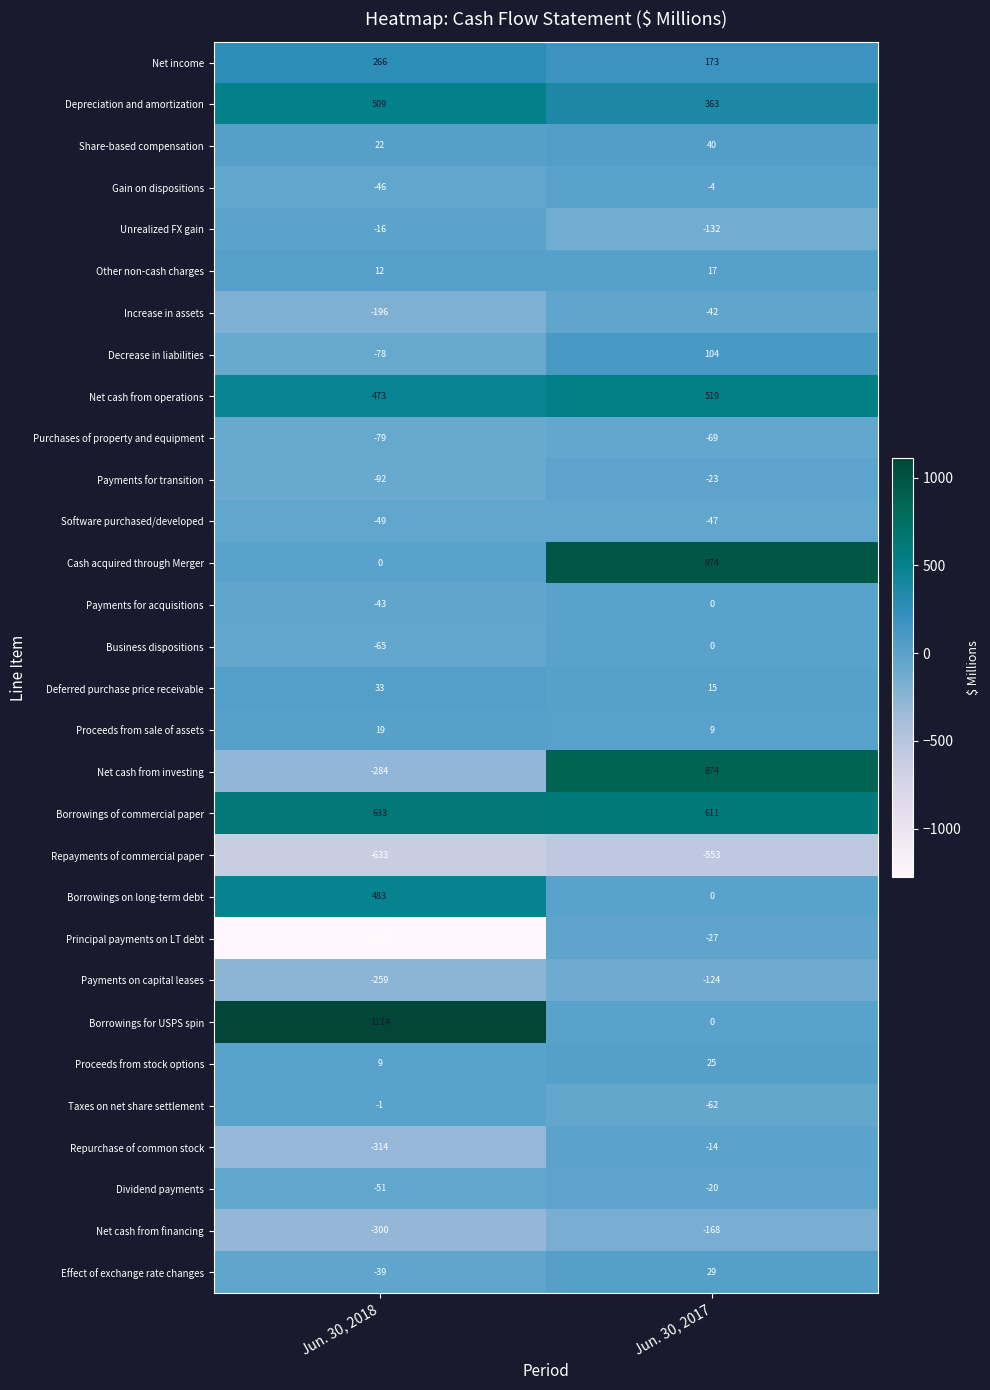

List the labels in order of Dividend payments value, largest first.

Jun. 30, 2017, Jun. 30, 2018